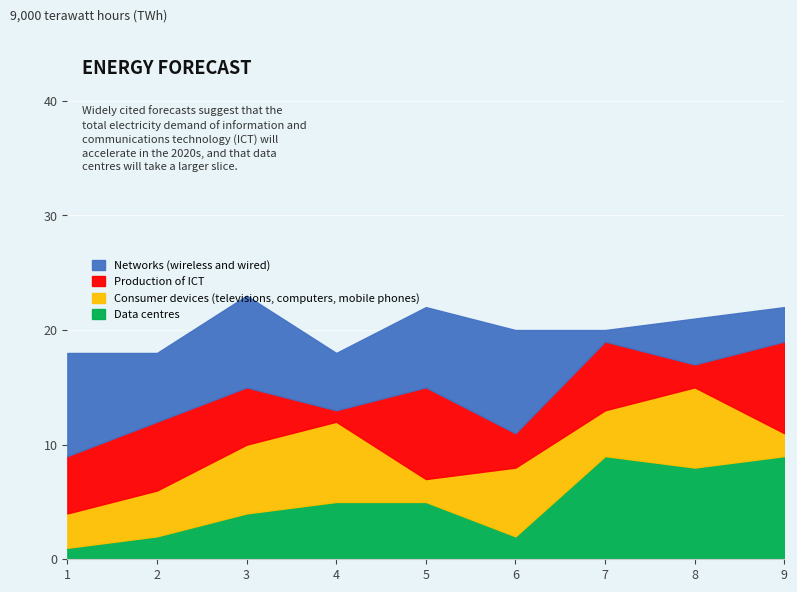

True or false: Networks (wireless and wired) and Consumer devices (televisions, computers, mobile phones) cross at least once.

True